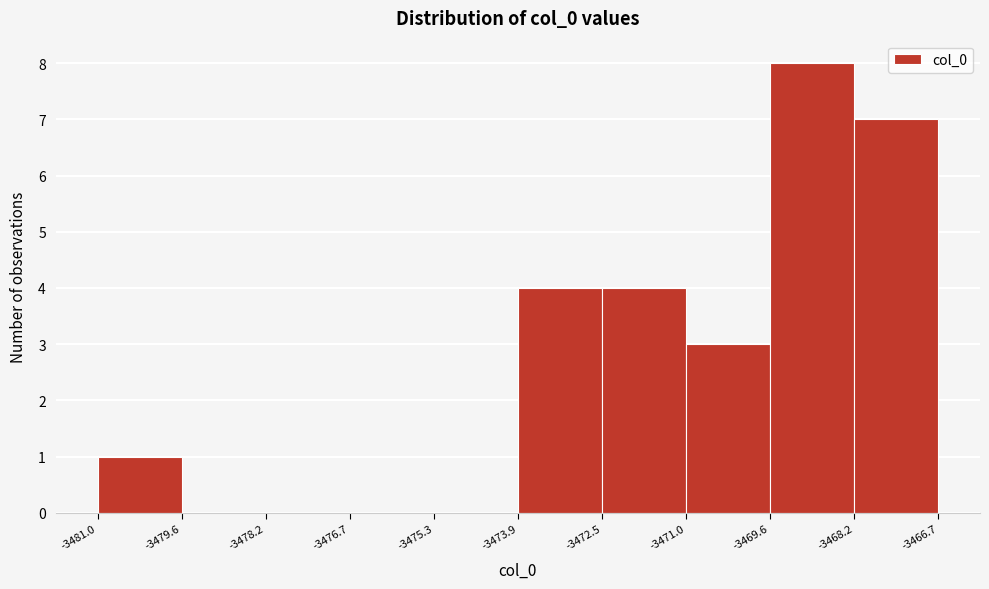

How tall is the bar that spans -3471.0 to -3469.6 on the x-axis? The values are not printed on the chart, so give them approximately, as read against the axis.

3